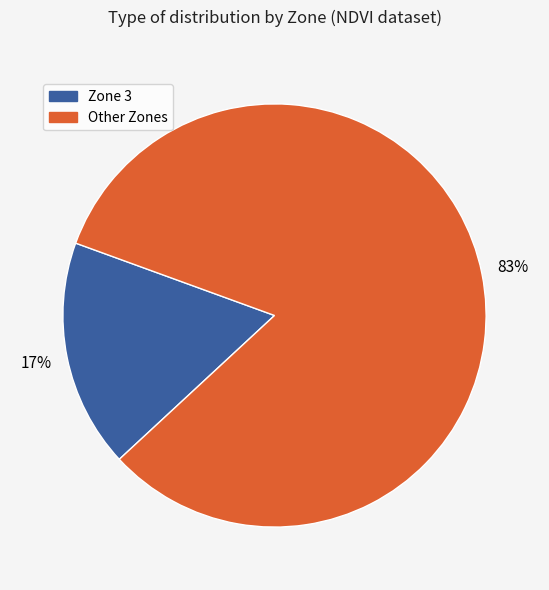

What percentage is the Other Zones slice, to the nearest percent?

83%